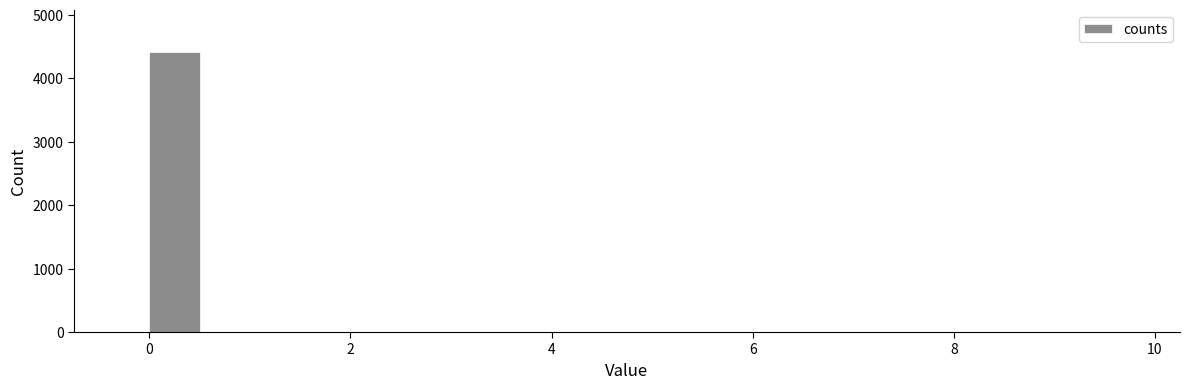

Read against the x-axis, roughly where is the centre of the tallest bar?

0.2